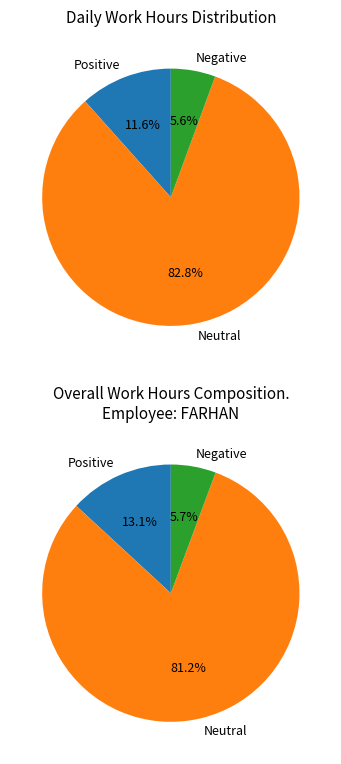

Does 5-Wed account for over 50% of the chart?

No